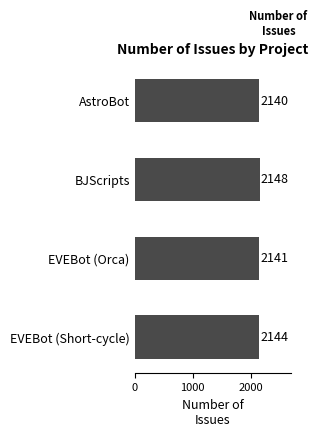

How many data points does each series have?

4